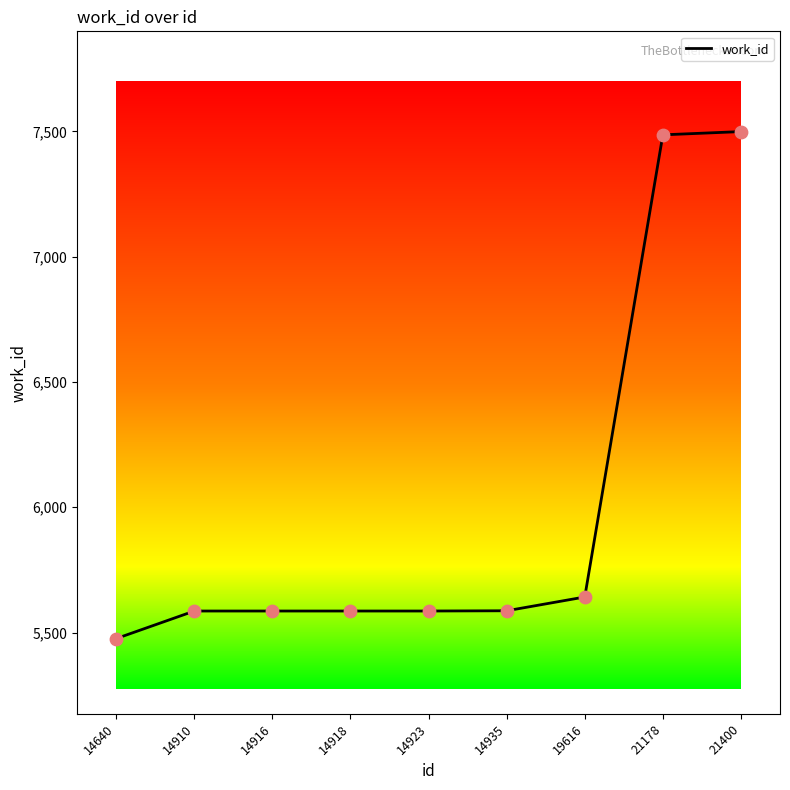

What is the change in value from 14640 to 21178?

+2010